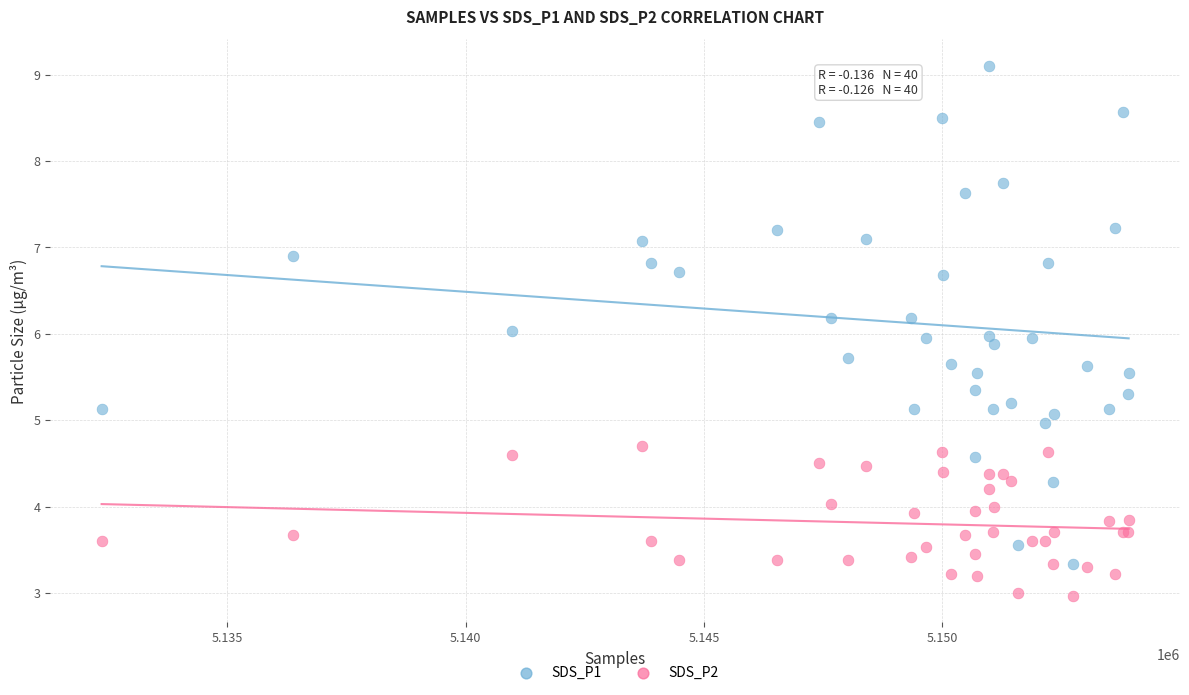

Which series reaches the minimum Y coordinate?

SDS_P2